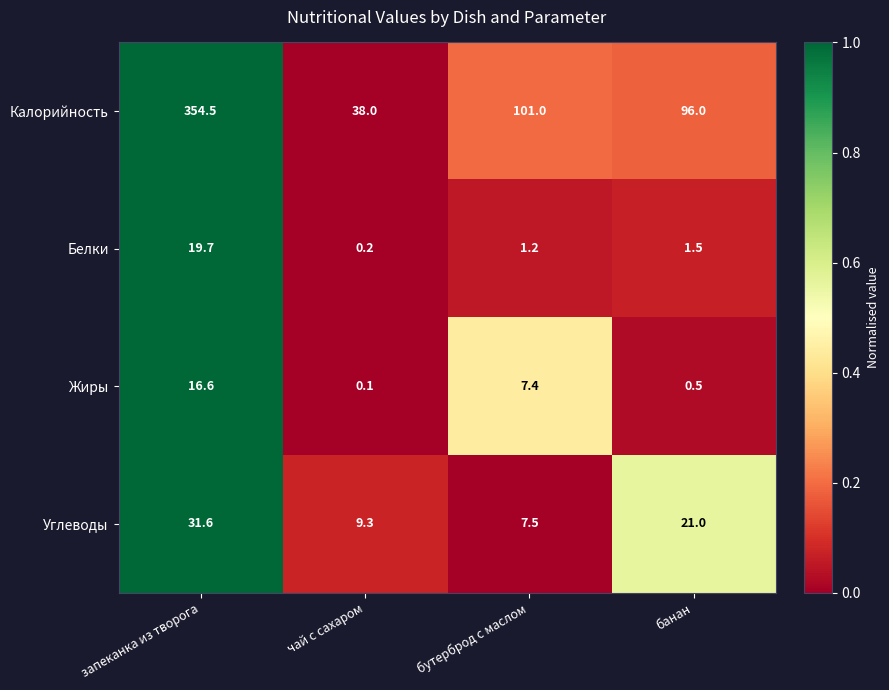

Reading left to right, extract all data points from this chart.

Калорийность: 354.5	38.0	101.0	96.0
Белки: 19.7	0.2	1.2	1.5
Жиры: 16.6	0.1	7.4	0.5
Углеводы: 31.6	9.3	7.5	21.0